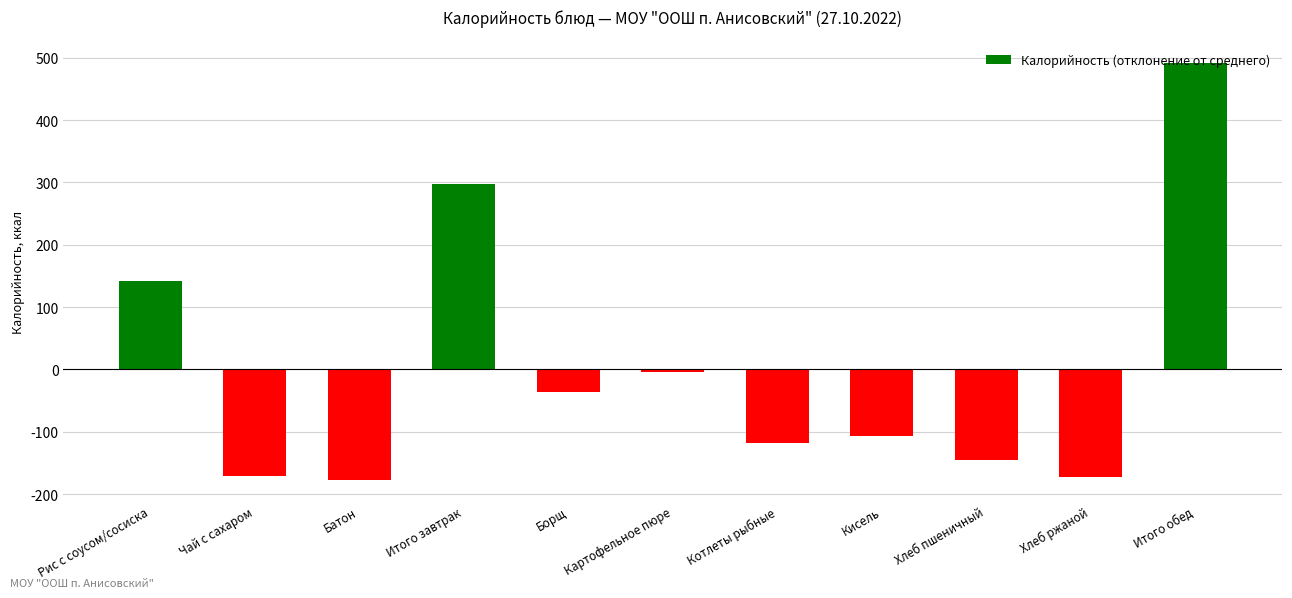

The value at Борщ is -7.9. True or false?

False